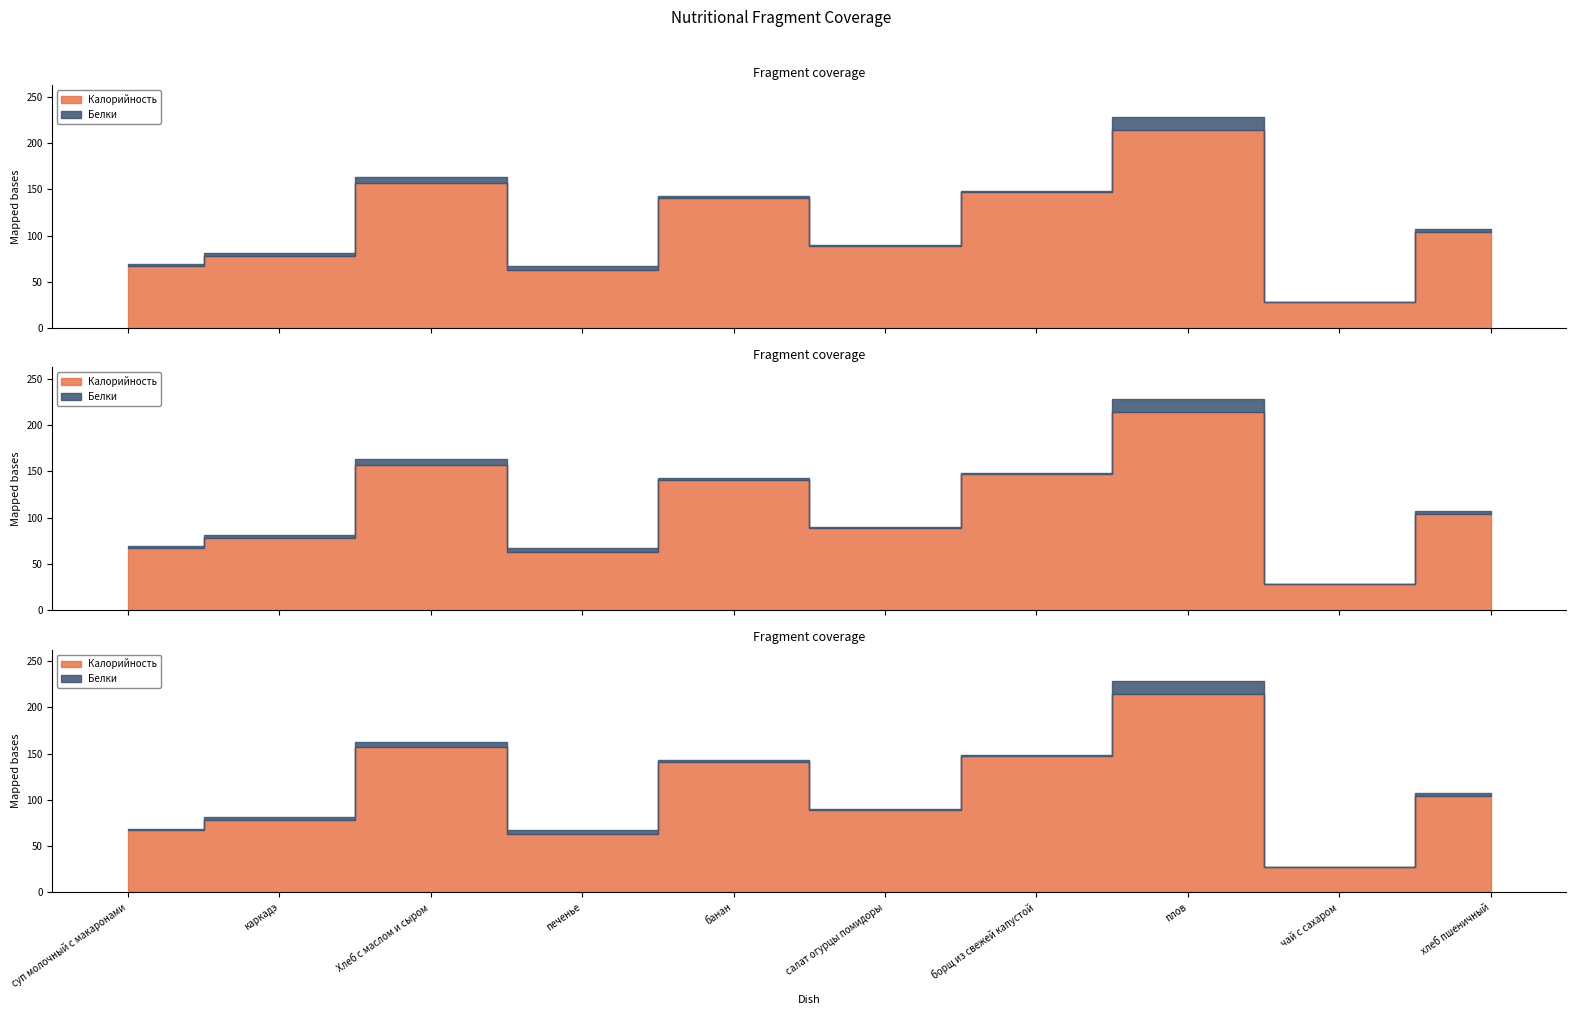

What is the label of the 5th point from the left?

банан